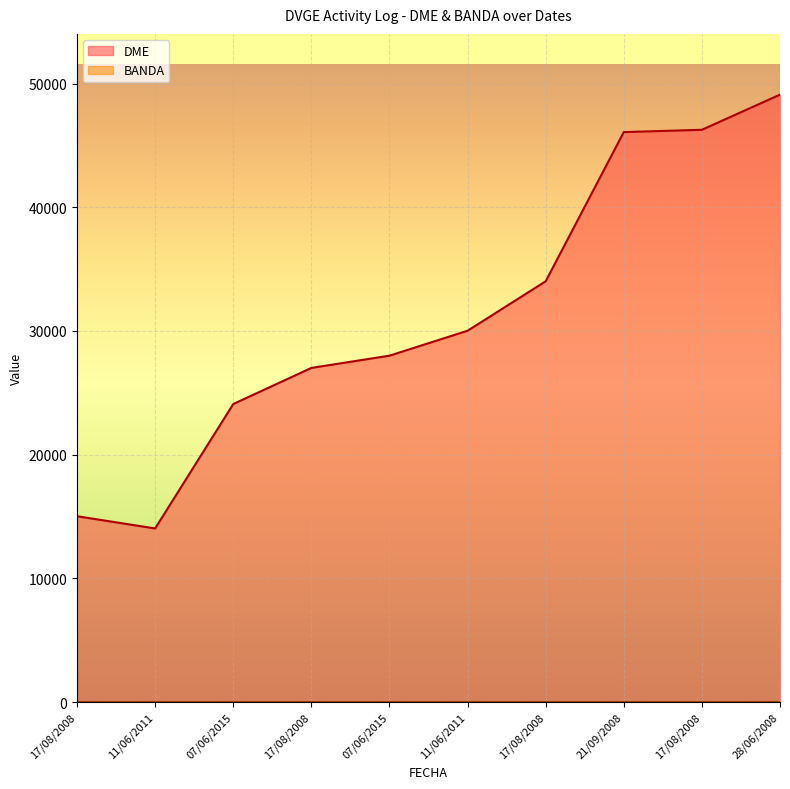

What is the difference between the values at 11/06/2011 and 07/06/2015?

5923